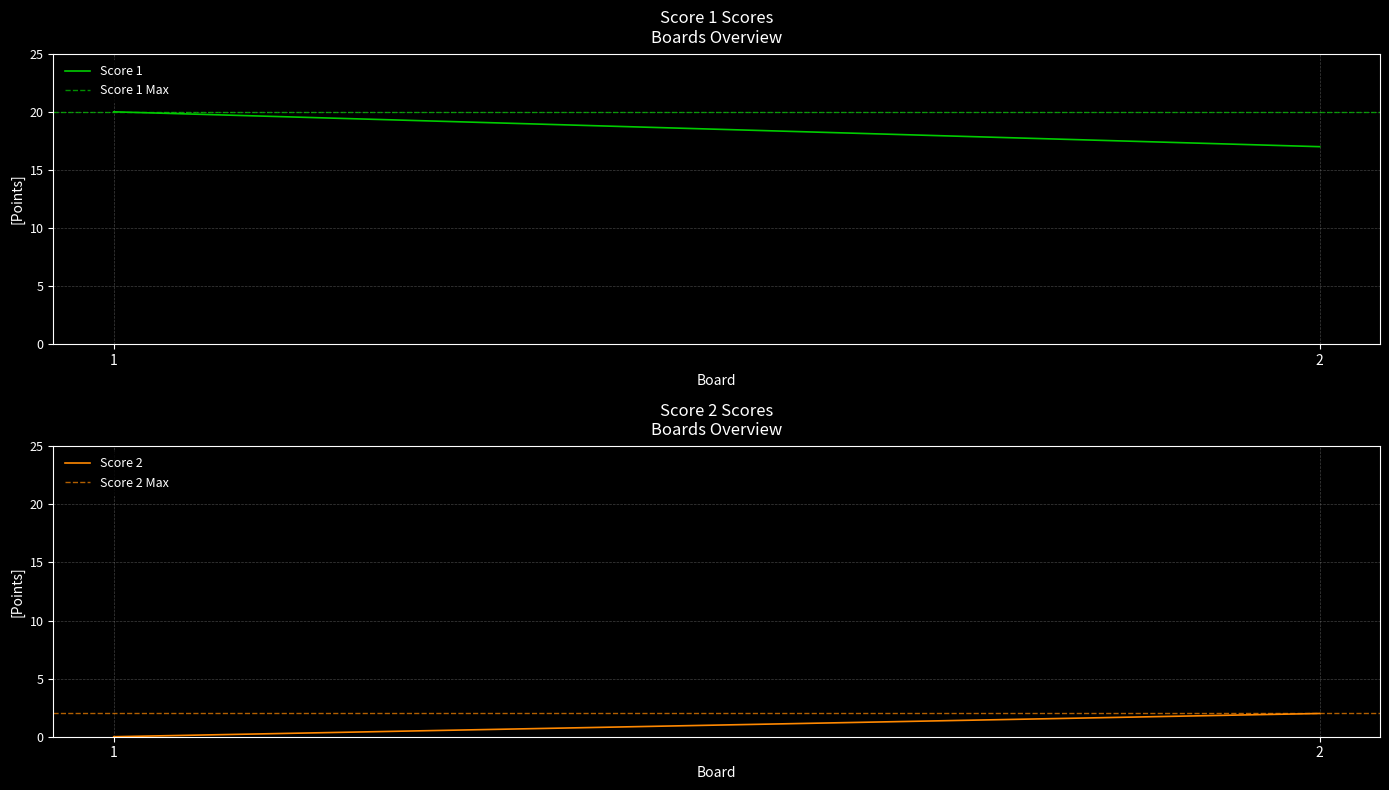

Which series has the largest total across all categories?

Score 1 Max